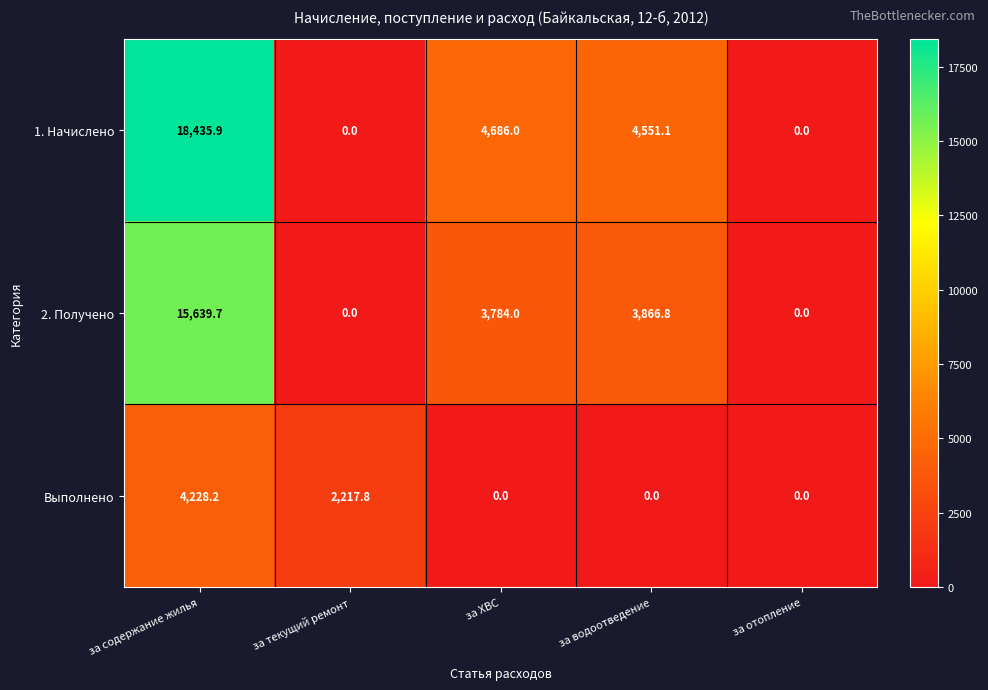

List the series in order of their peak value, highest first.

1. Начислено, 2. Получено, Выполнено